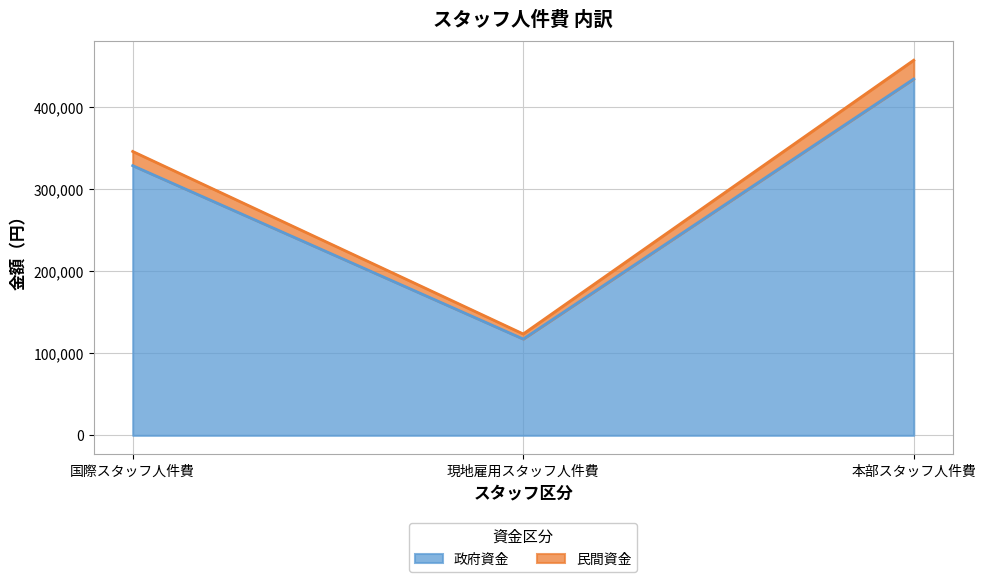

Does the chart have visible grid lines?

Yes